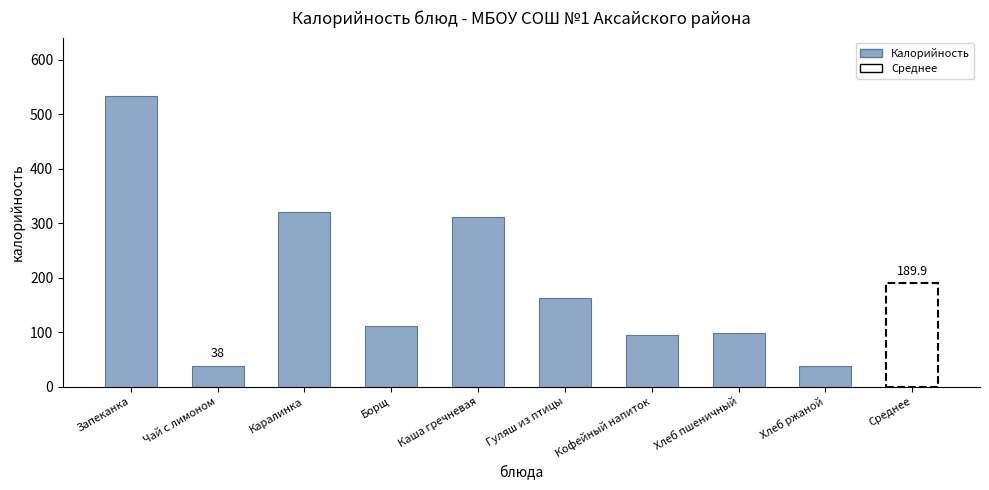

Approximately how many times larger is the value at Гуляш из птицы compared to Хлеб ржаной?

4.2